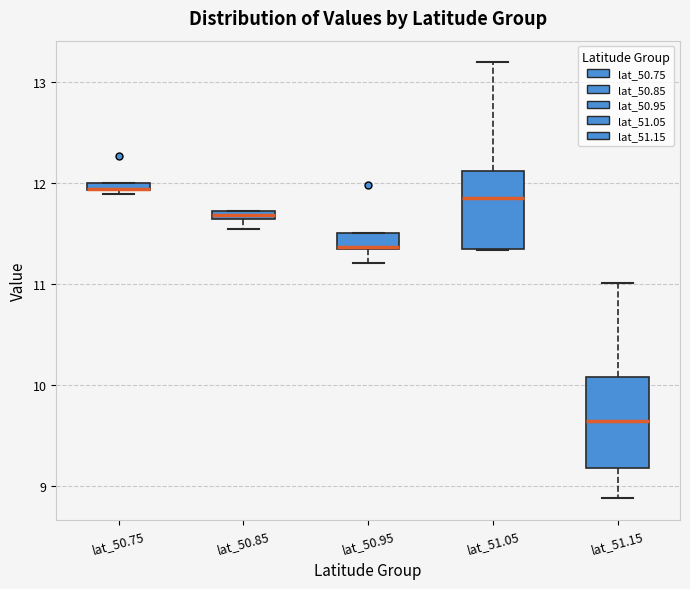

Where does the median line of the box for lat_51.15 sit on the y-axis? The values are not printed on the chart, so give them approximately, as read against the axis.

9.6